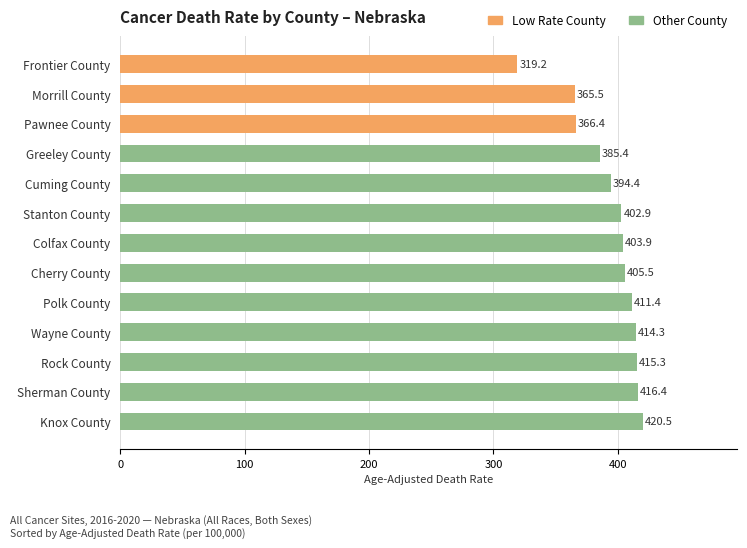

Reading left to right, list all the values displayed in this chart.

319.2	365.5	366.4	385.4	394.4	402.9	403.9	405.5	411.4	414.3	415.3	416.4	420.5